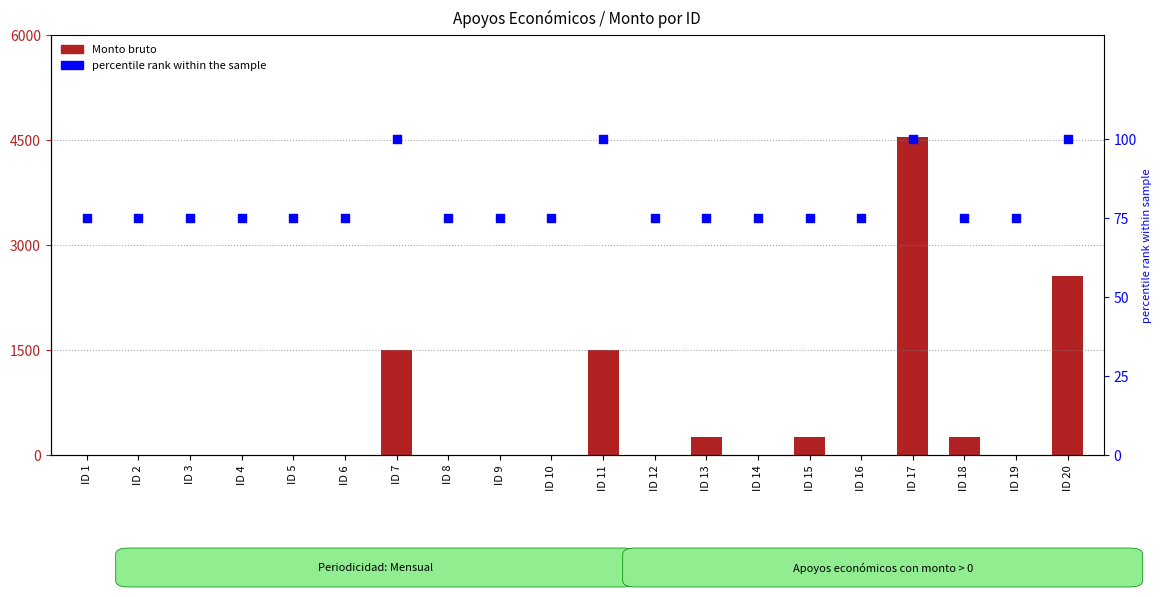

Is the value of percentile rank within the sample at ID 2 greater than the value of Monto bruto at ID 17?

No